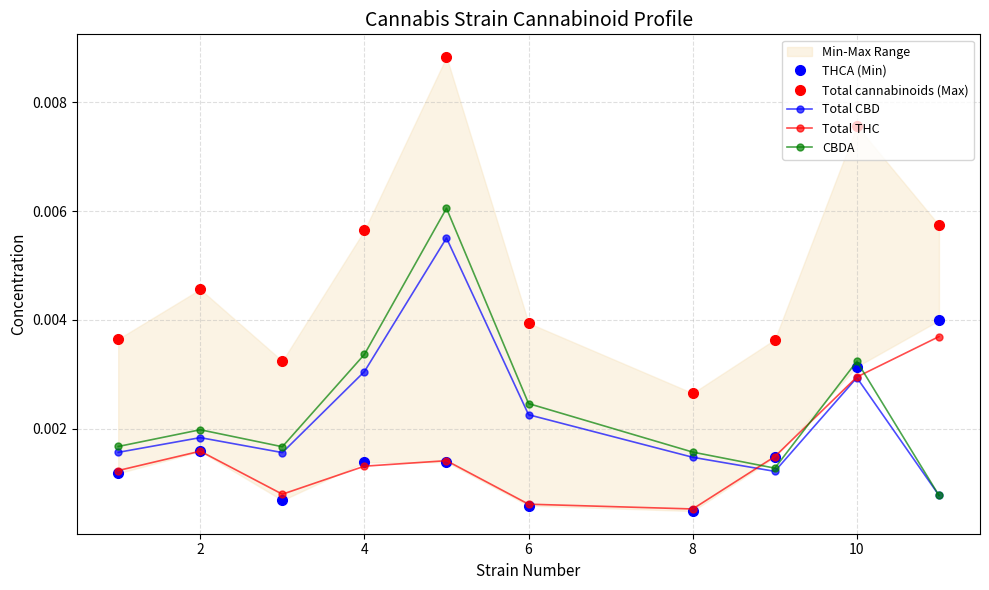

How many interior local valleys does the CBDA series have?

2